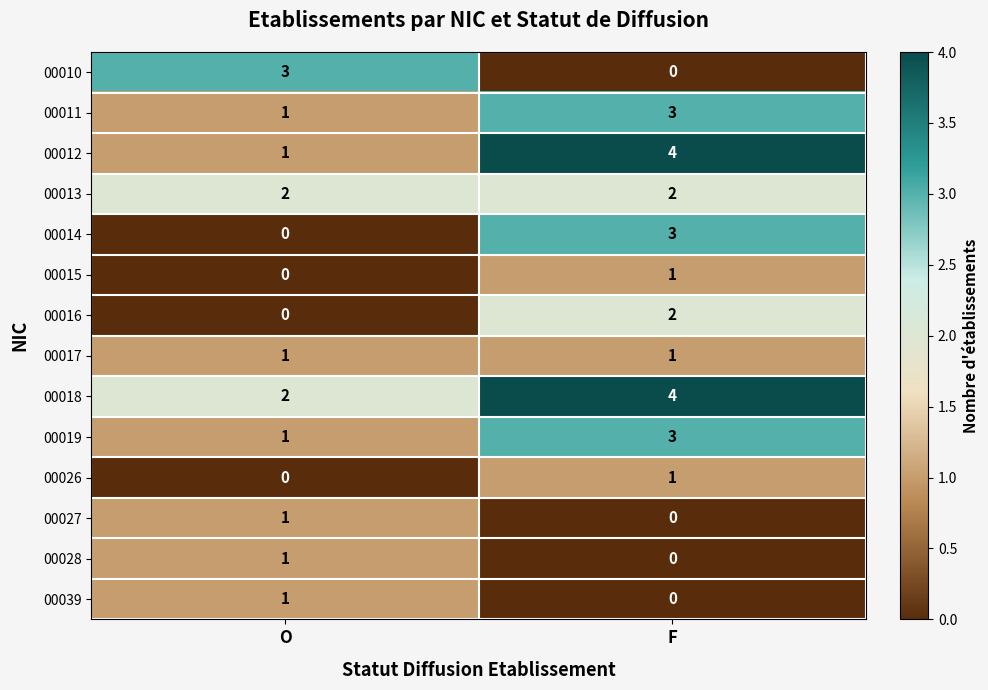

What is the difference between the 00010 values at O and F?

3